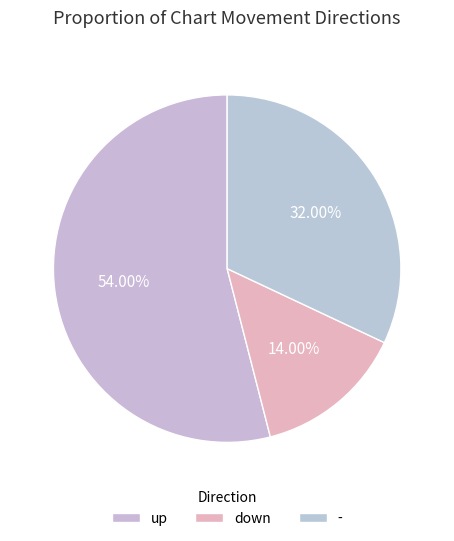

To the nearest percent, what portion does up represent?

54%